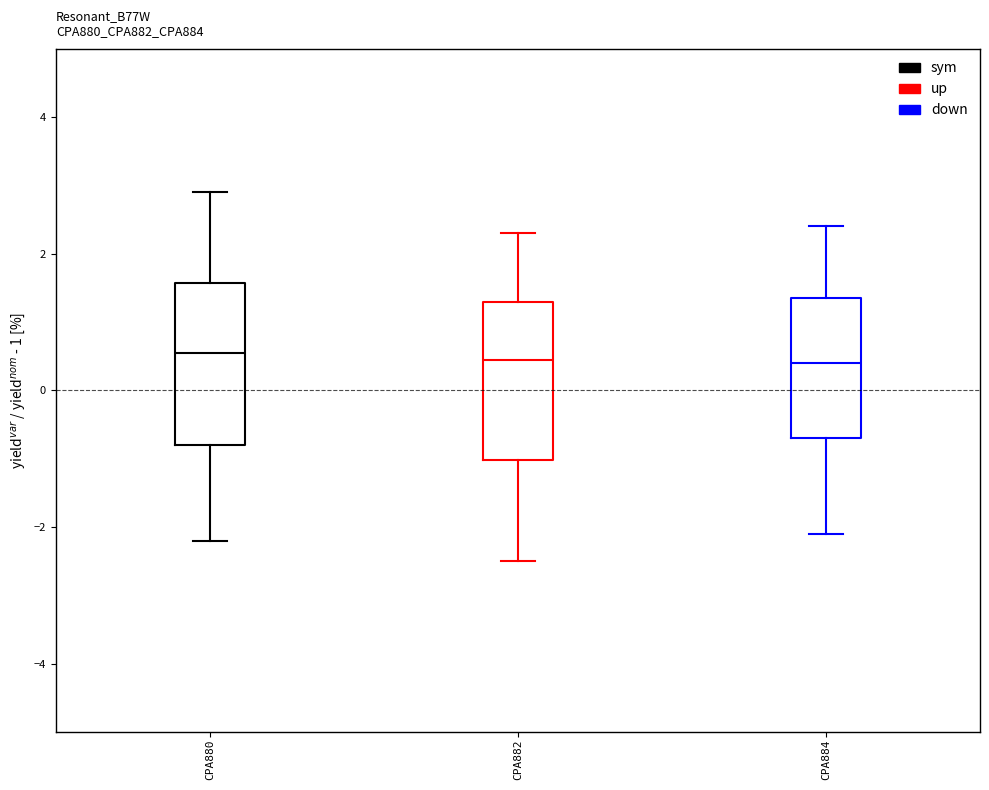

Reading left to right, read every box against the y-axis: the position of its median line, the range the box covers, and the ends of its whiskers. The values are not printed on the chart, so give them approximately, as read against the axis.

CPA880: median 0.6, box -0.8 to 1.6, whiskers -2.2 to 3.0
CPA882: median 0.4, box -1.0 to 1.4, whiskers -2.4 to 2.4
CPA884: median 0.4, box -0.6 to 1.4, whiskers -2.0 to 2.4